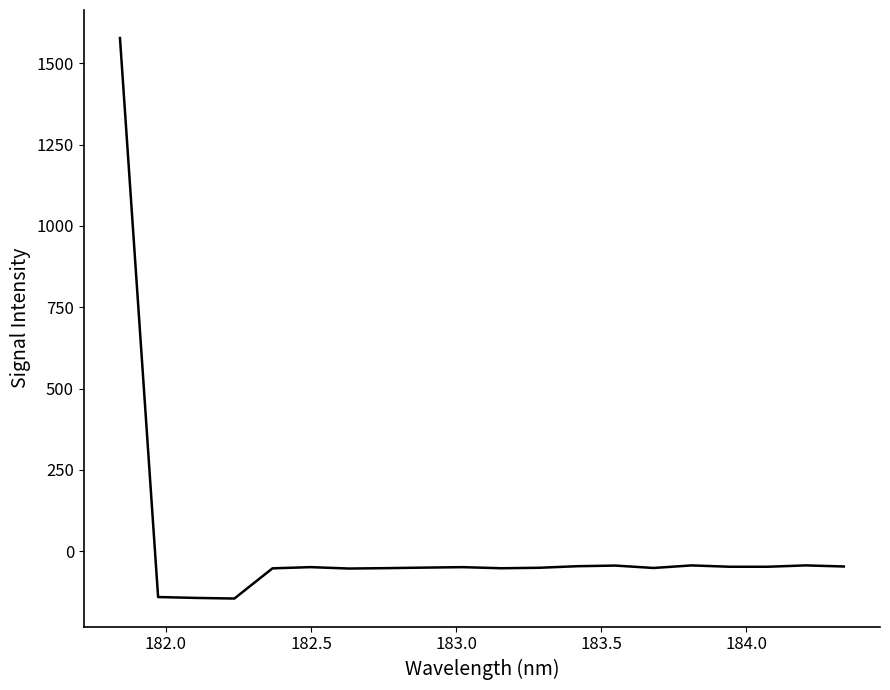

What is the maximum value shown in the chart?

1577.4